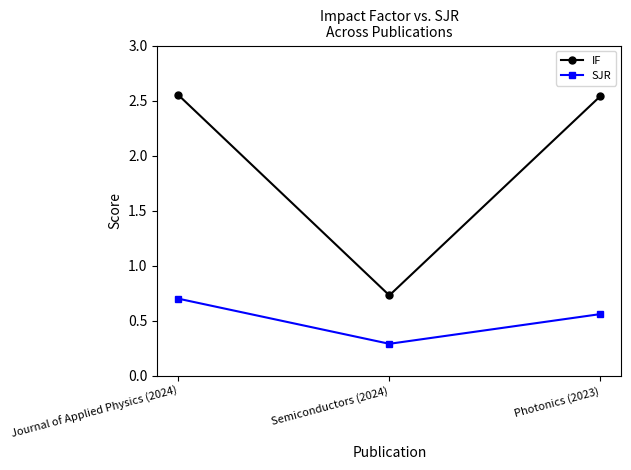

How many series are shown in this chart?

2